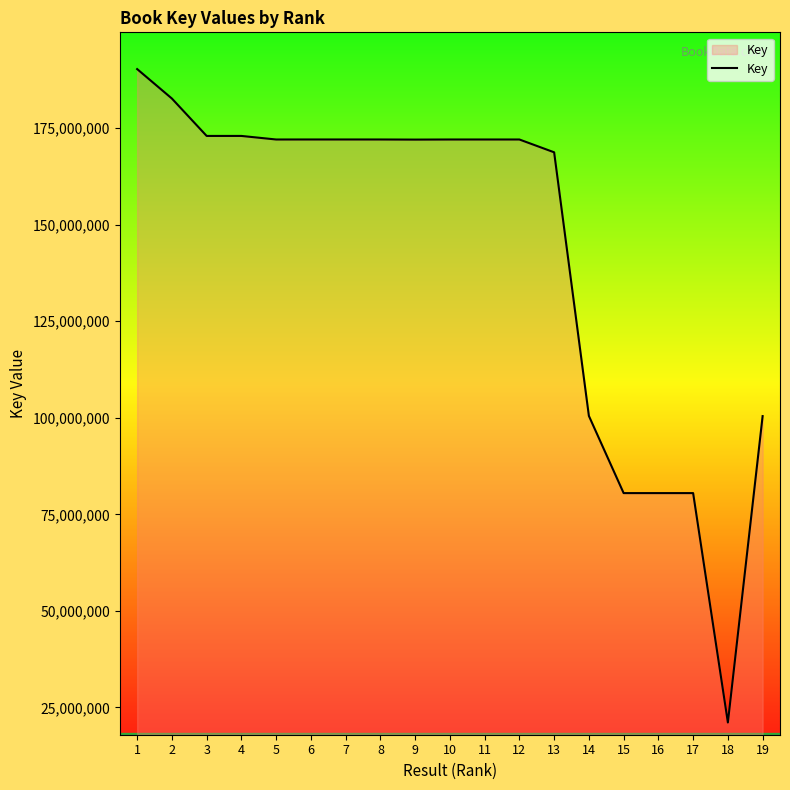

What is the greatest value displayed?

190258632